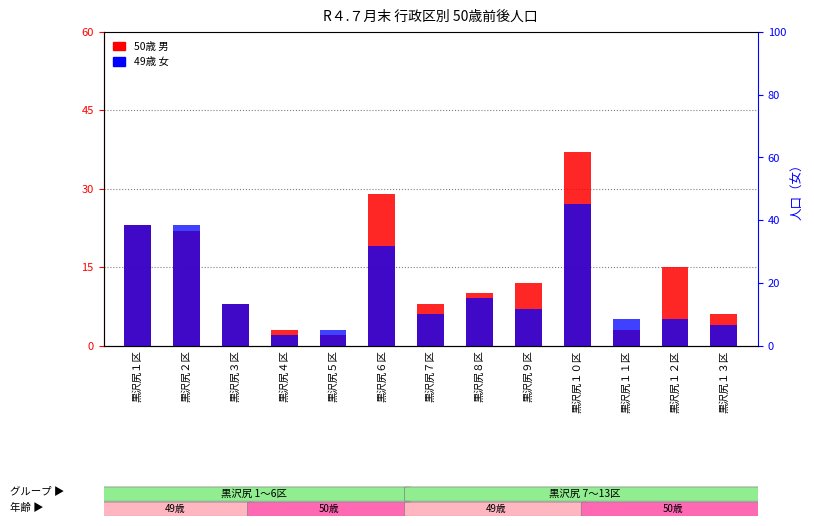

The 50歳 男 series shows 1 at 黒沢尻１１区. True or false?

False